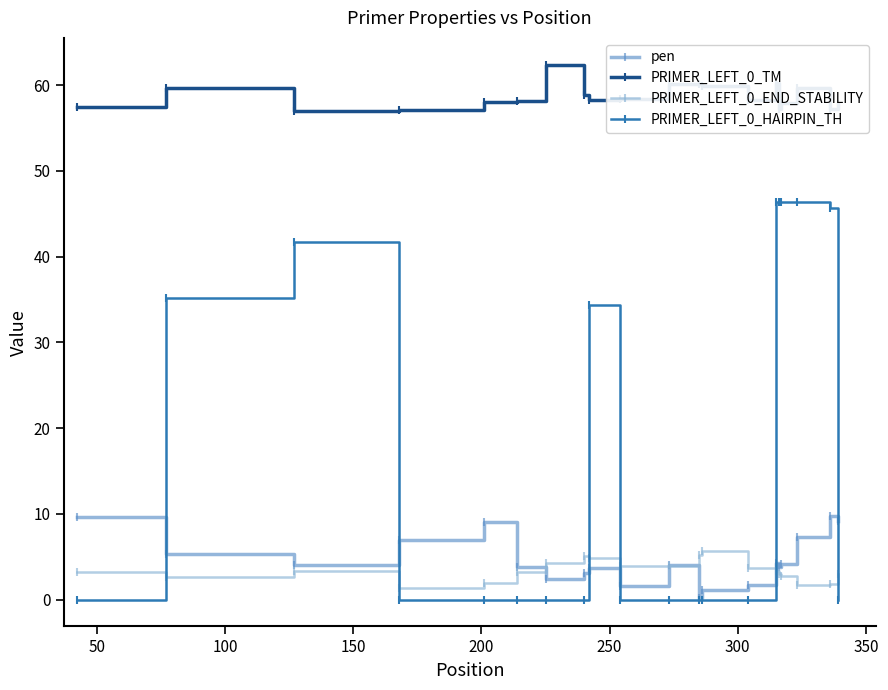

What is the value of the PRIMER_LEFT_0_TM point at the 11th from the left?

60.1